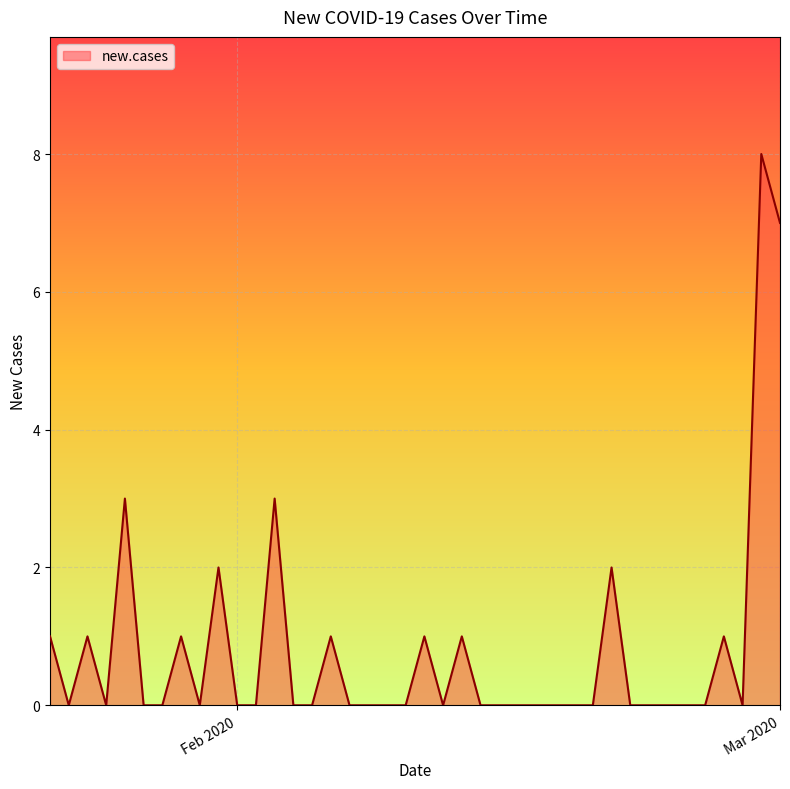

What is the maximum value shown in the chart?

8